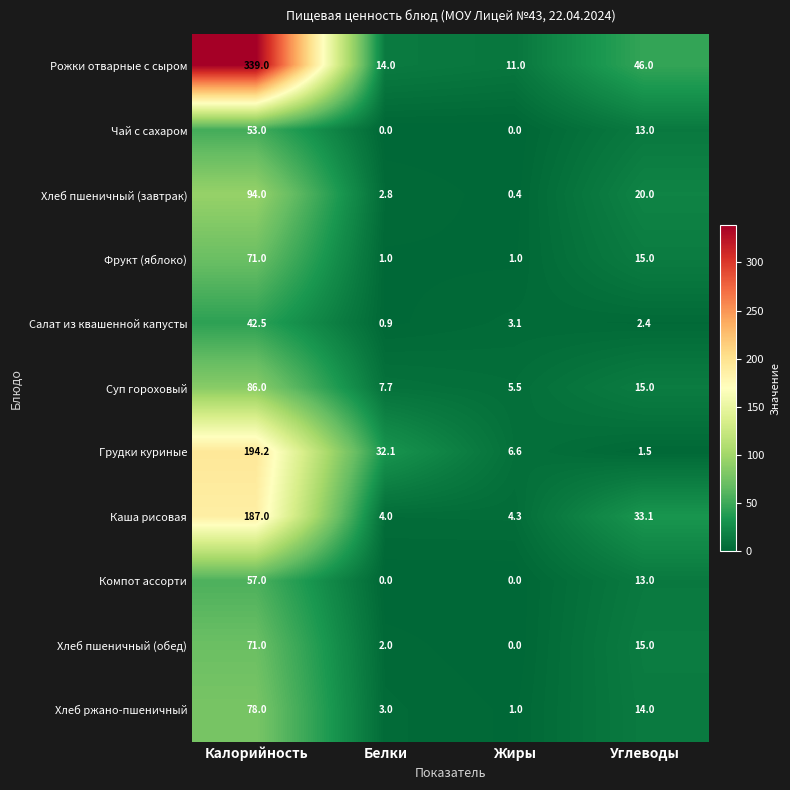

List the labels in order of Грудки куриные value, smallest first.

Углеводы, Жиры, Белки, Калорийность